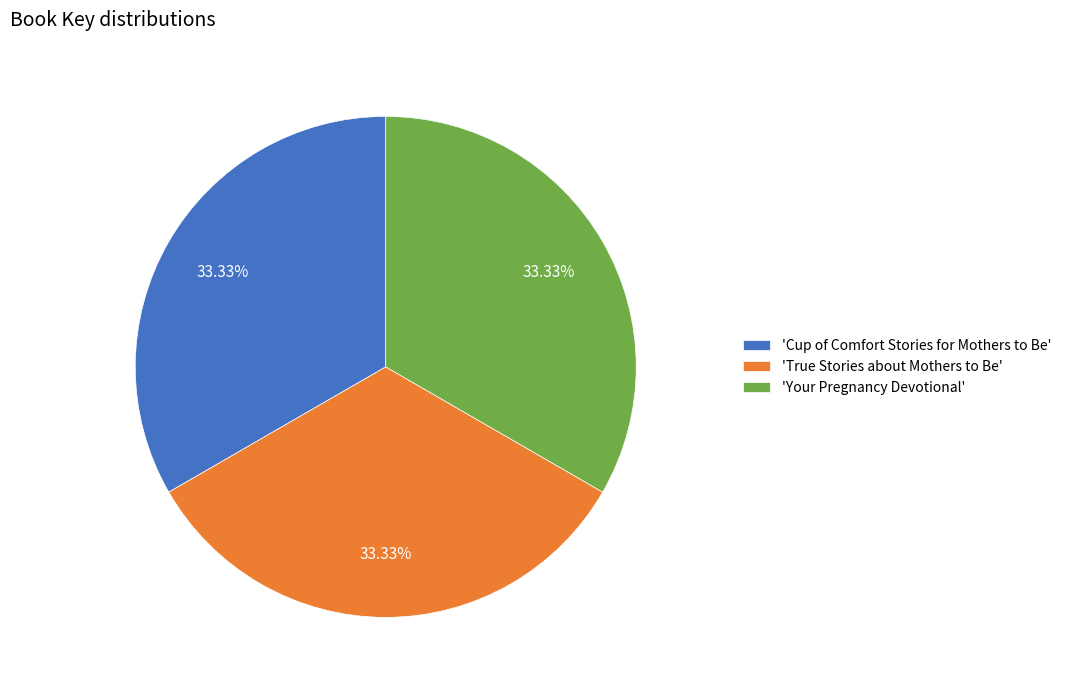

Is there any slice that represents more than half of the pie?

No